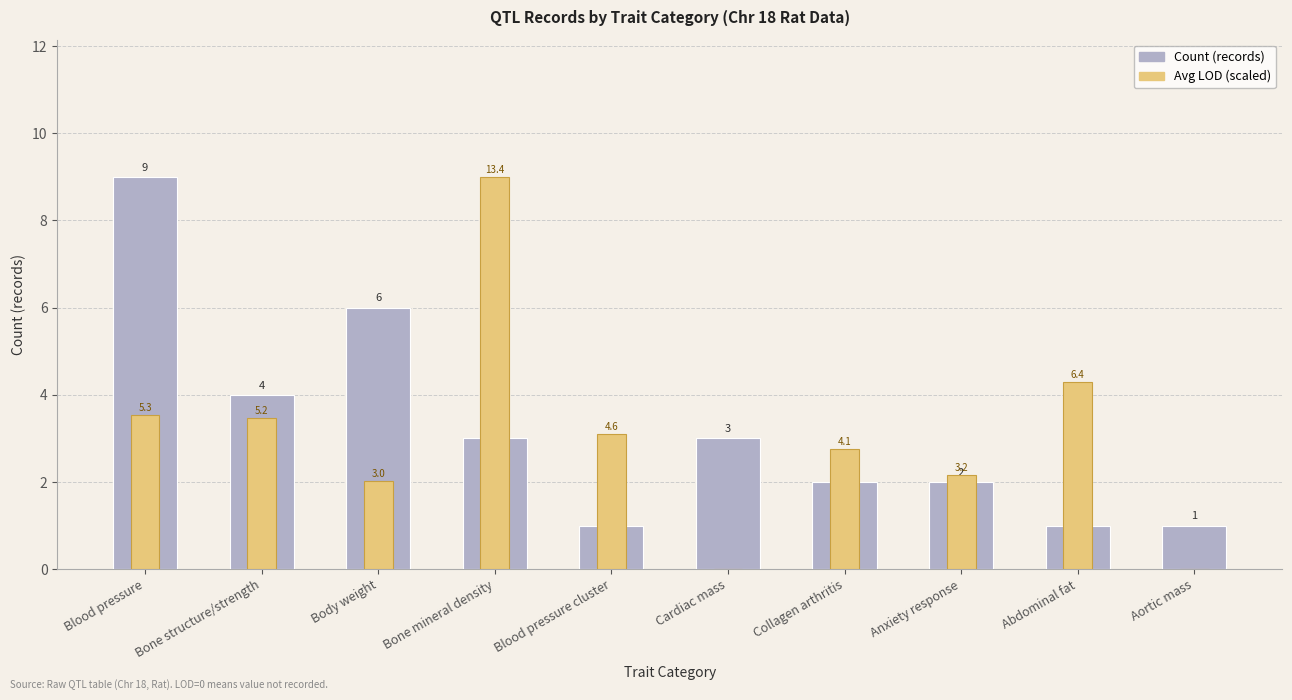

List the series in order of their peak value, lowest first.

Count (records), Avg LOD (scaled)